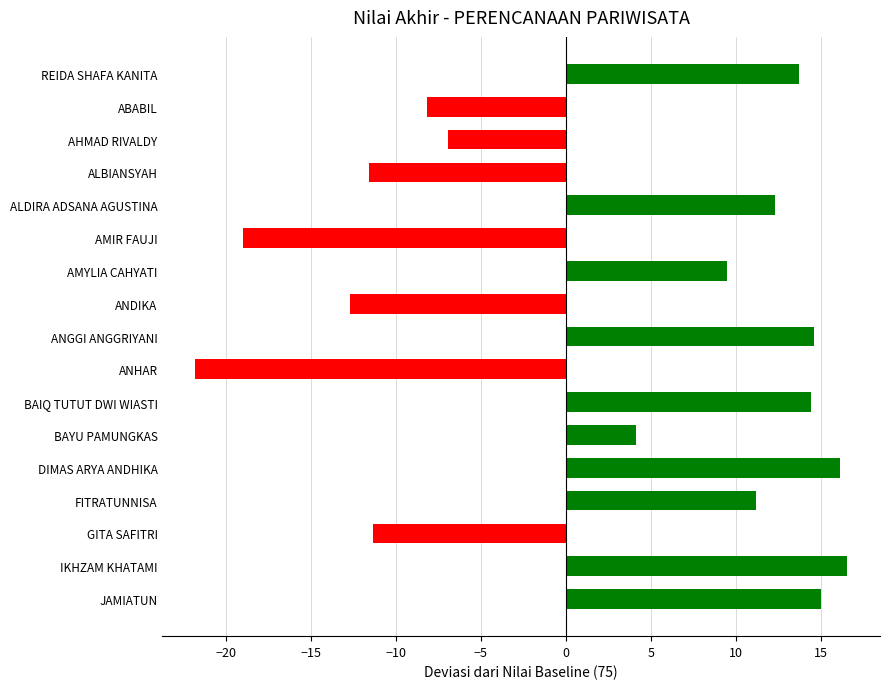

What is the difference between the second highest and second lowest values?

35.1